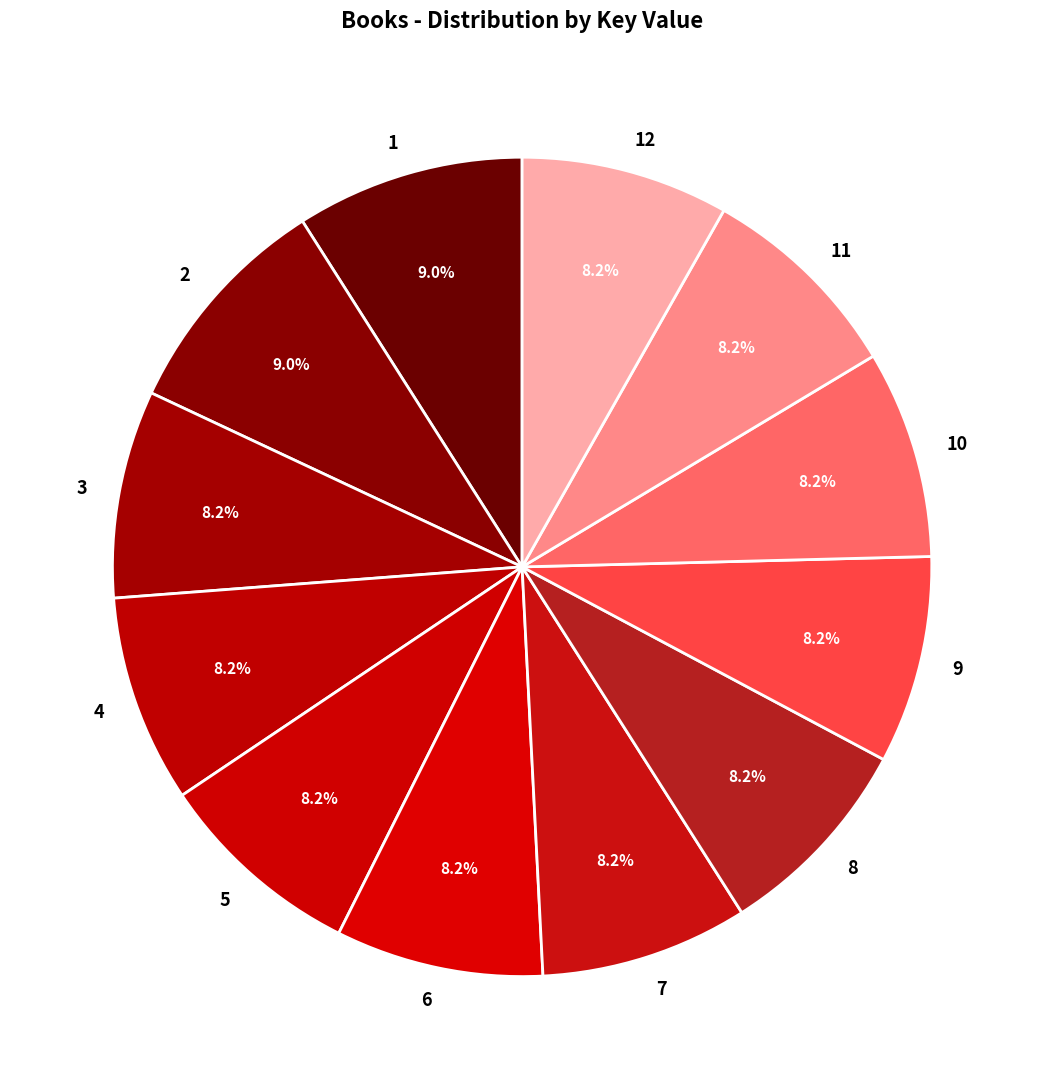

Is there a majority slice in this chart?

No